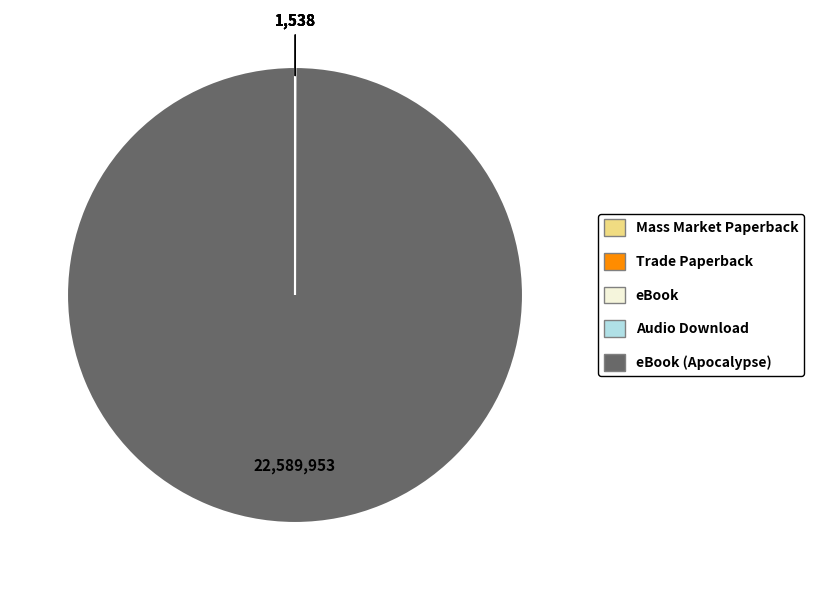

Is there a majority slice in this chart?

Yes